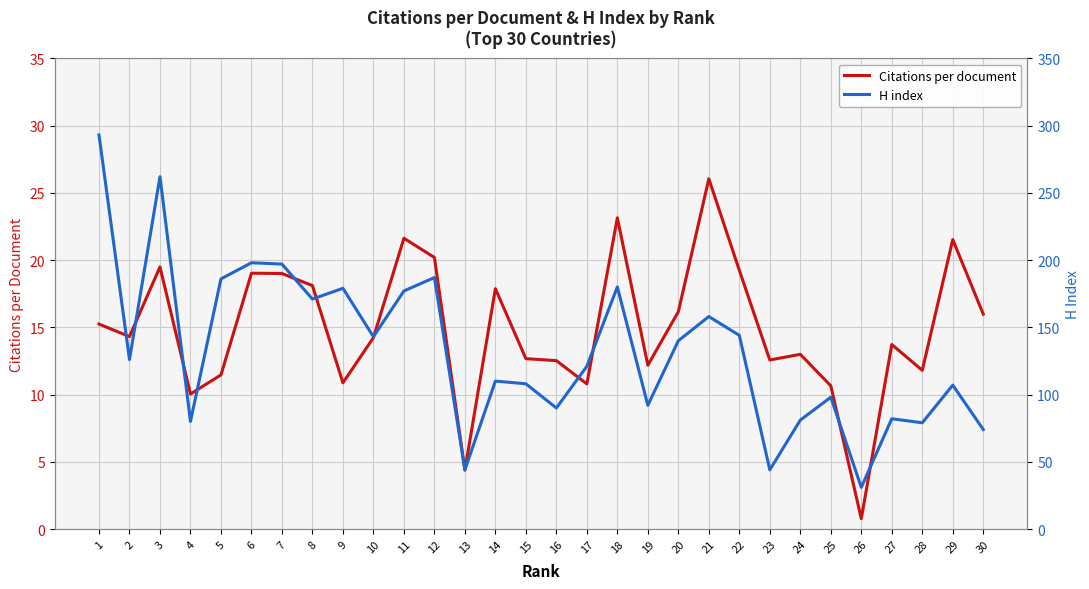

Is this an area chart (filled region under the line)?

No